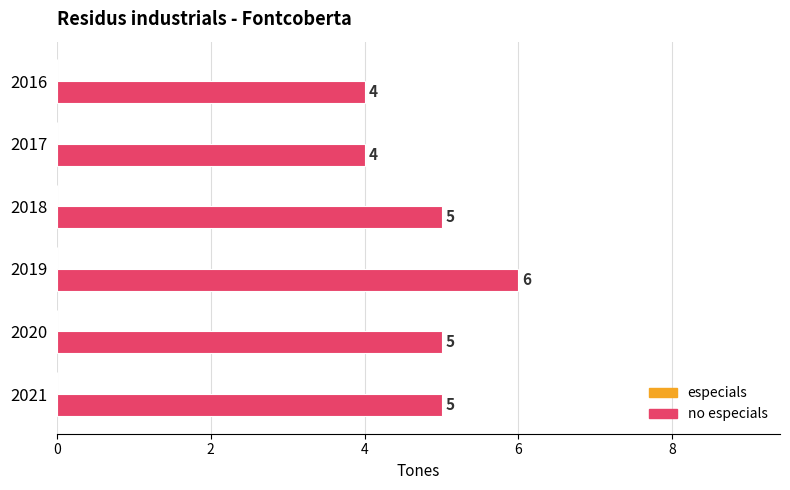

What is the sum of all values?

29